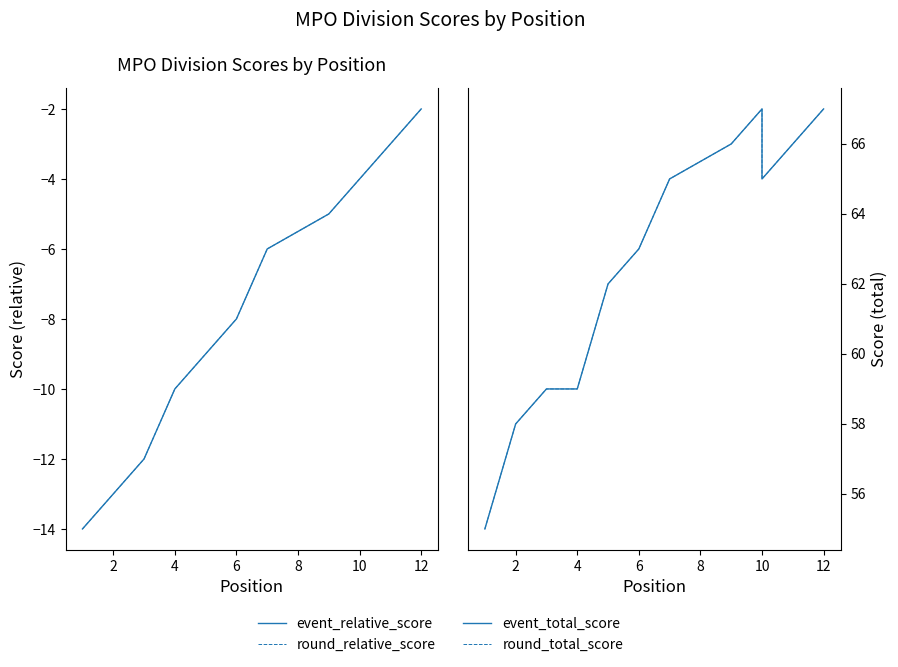

What is the maximum value for round_relative_score?

-2